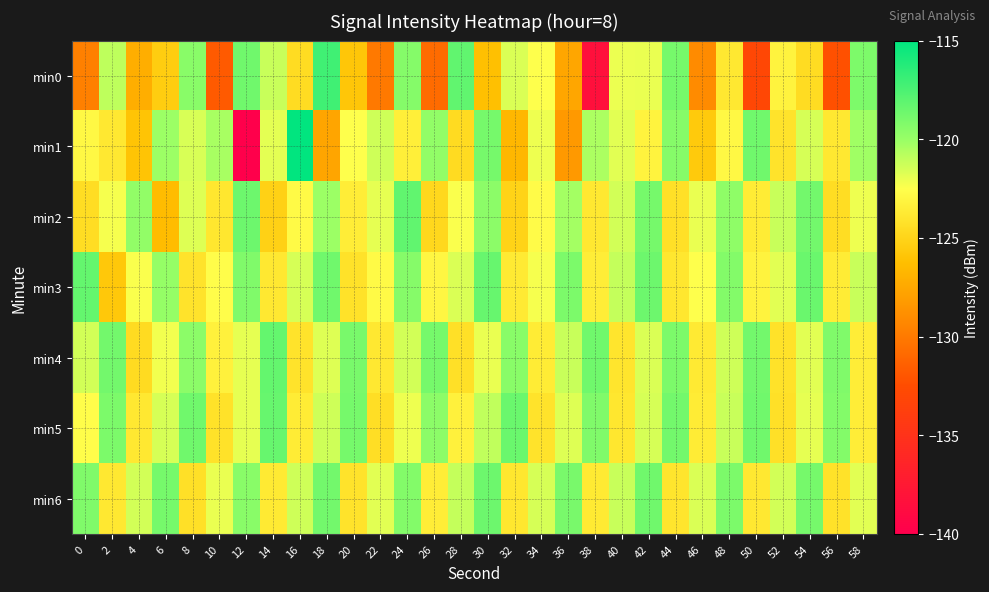

At which category is the sum across all series the highest?

24